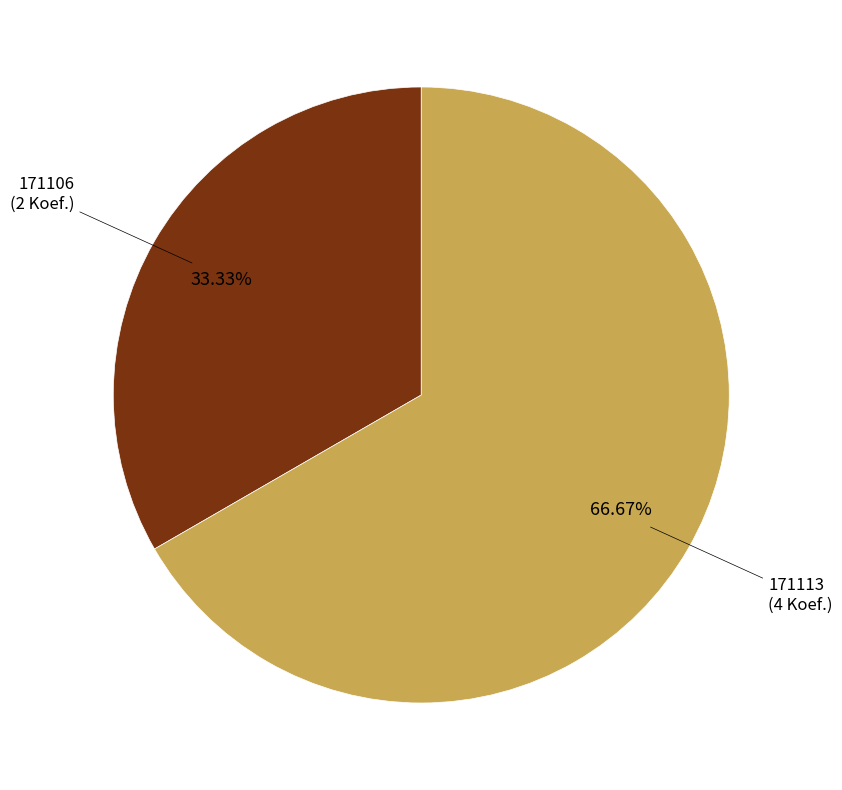

To the nearest percent, what is the difference between the largest and smallest slice percentages?

33%